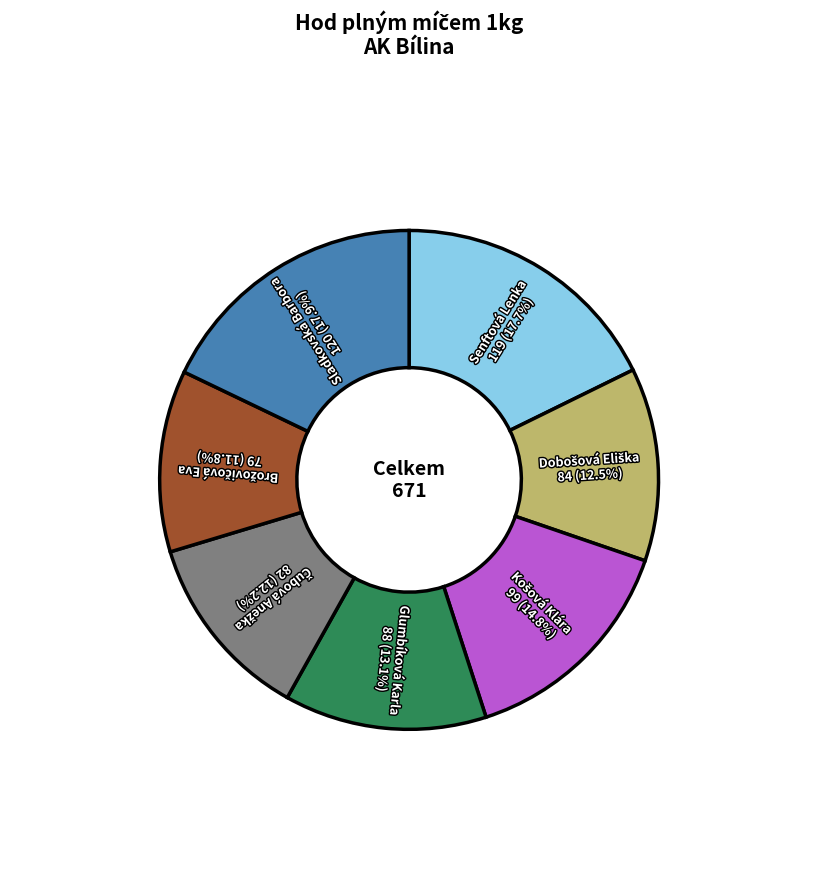

Is there a majority slice in this chart?

No